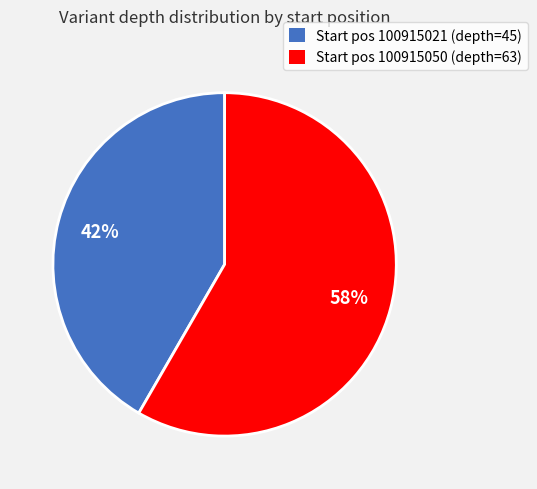

Approximately how many times larger is the value at Start pos 100915021 (depth=45) compared to Start pos 100915050 (depth=63)?

0.7